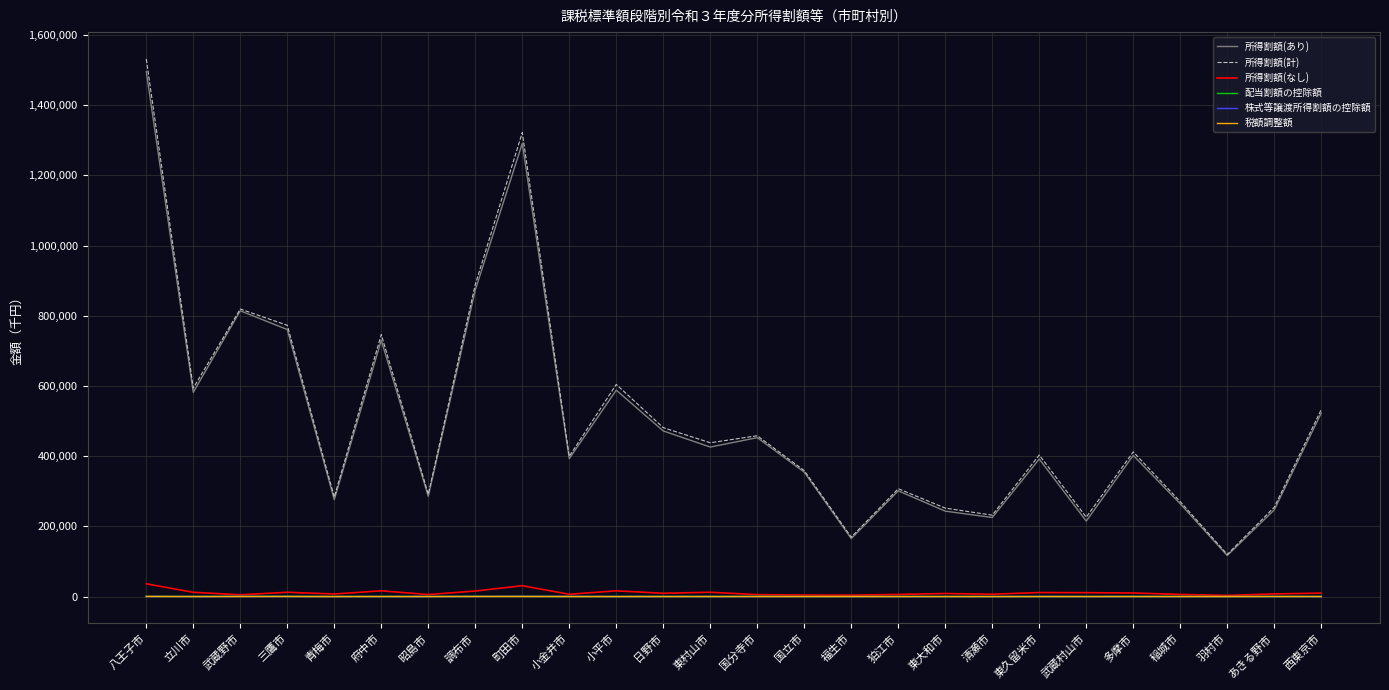

At which category is the sum across all series the highest?

八王子市